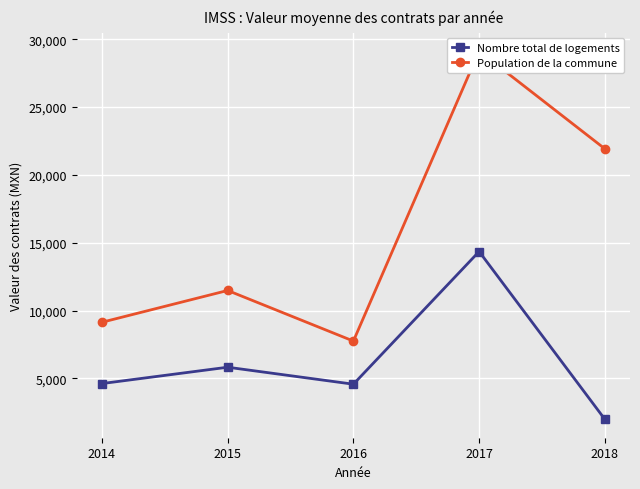

What is the difference between the maximum and minimum values in the Nombre total de logements series?

12365.6